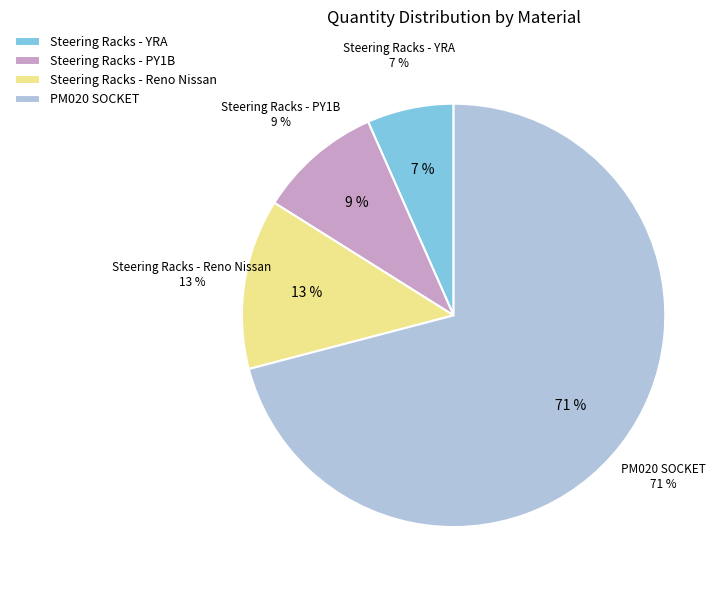

Is the sum of Steering Racks - YRA (00123) and Steering Racks - PY1B (00125) greater than half?

No